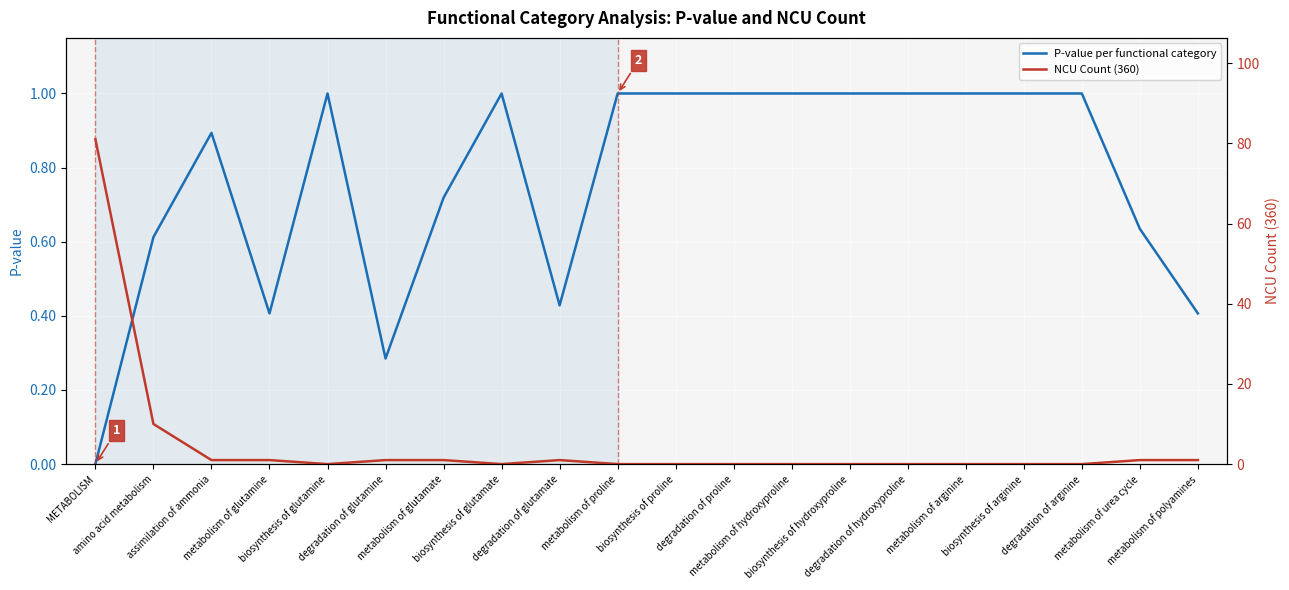

At which category is the sum across all series the highest?

METABOLISM